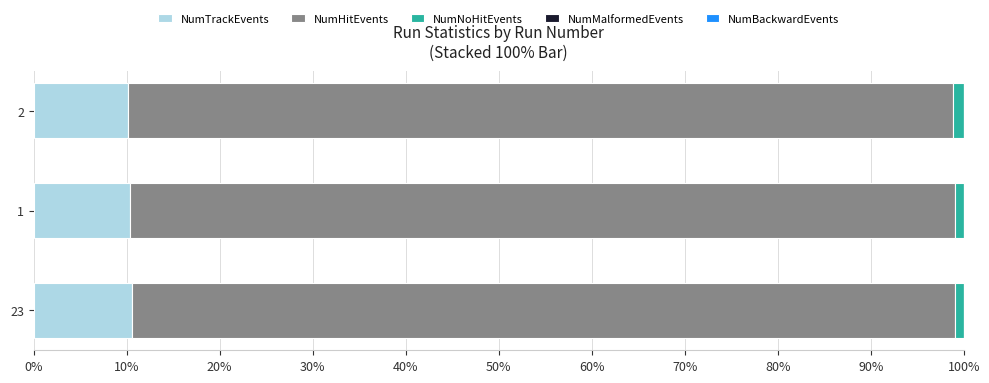

Is it true that NumTrackEvents equals 10.6 at 23?

True